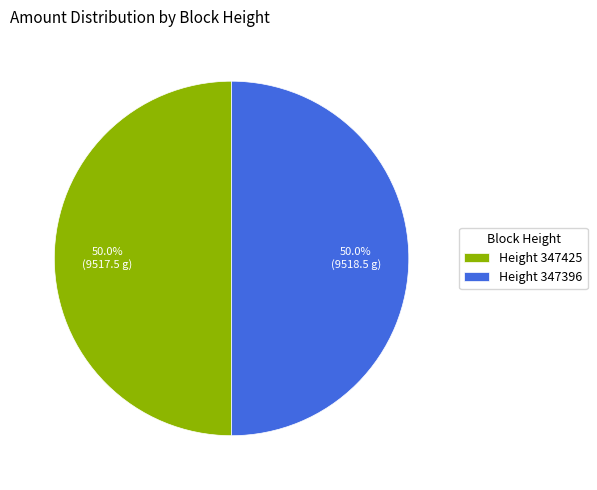

Do Height 347425 and Height 347396 together represent more than half of the pie?

Yes